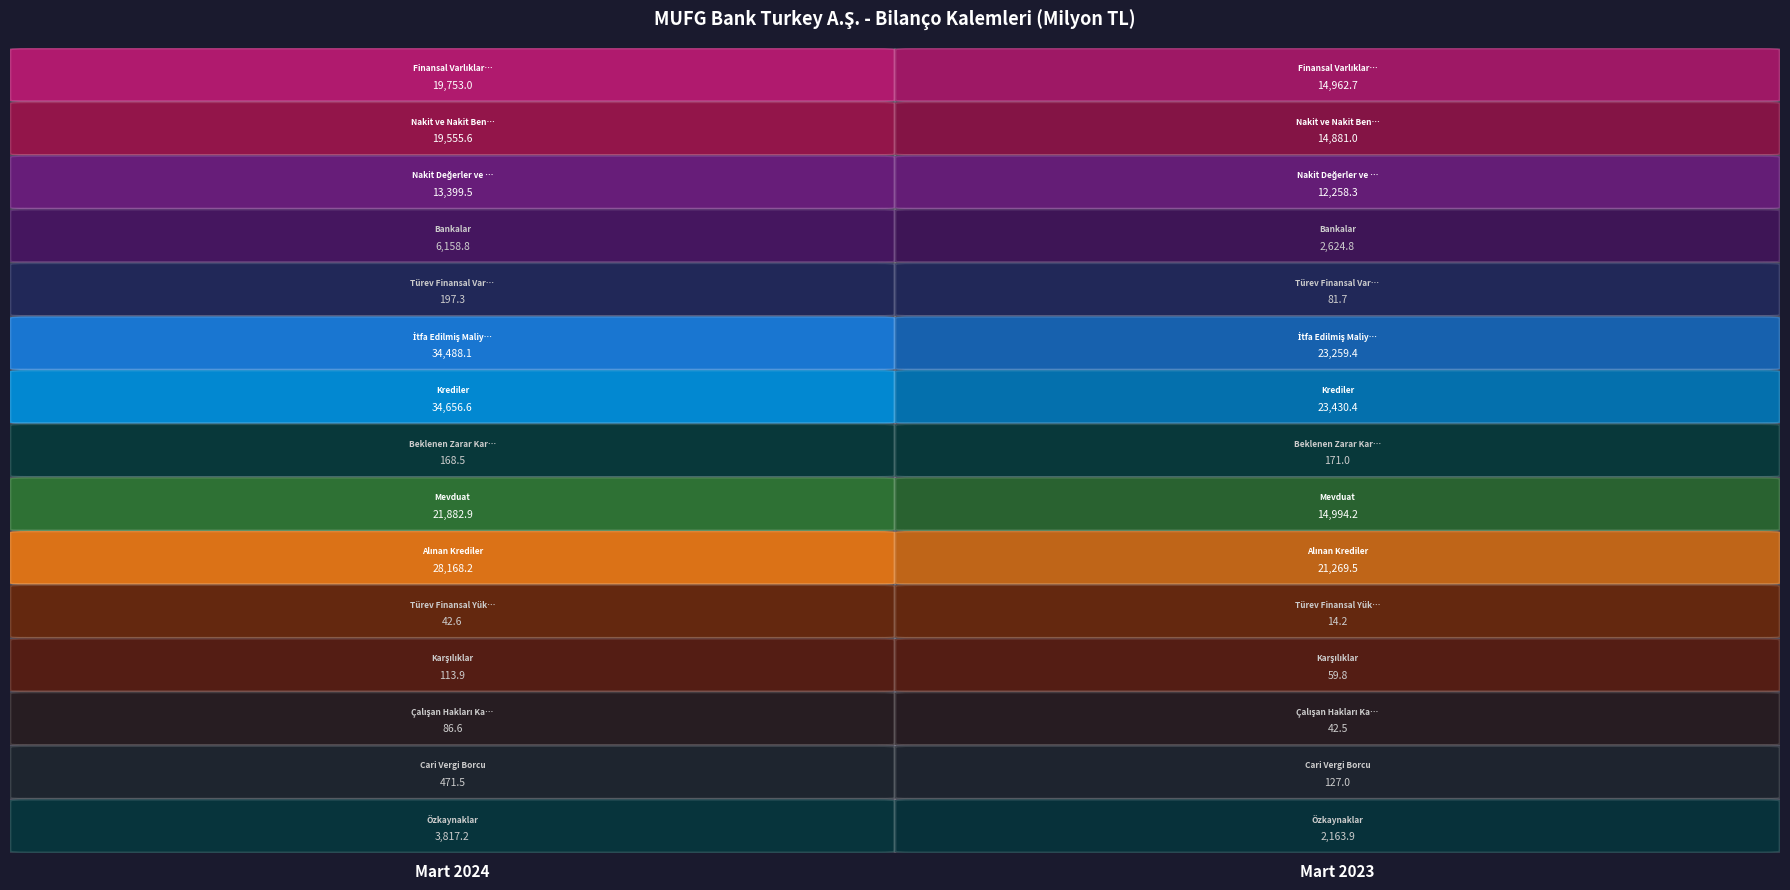

Read the Nakit Değerler ve MB value at Mart 2024.

13399.5